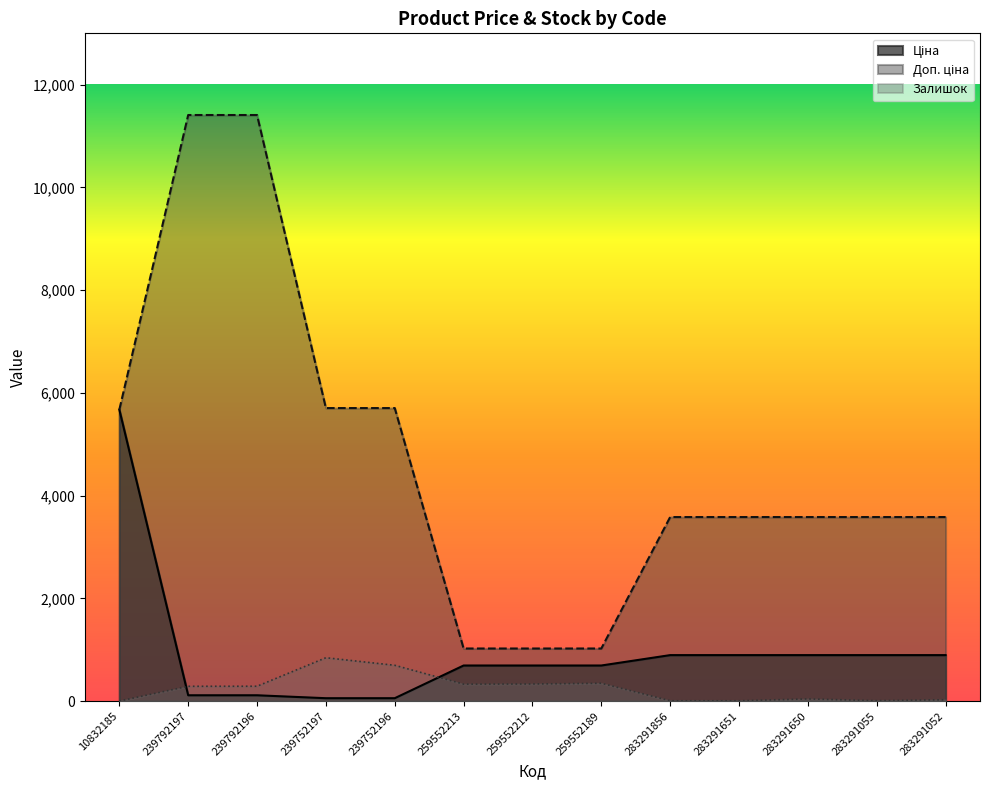

The Залишок series shows 1066.9 at 239752196. True or false?

False